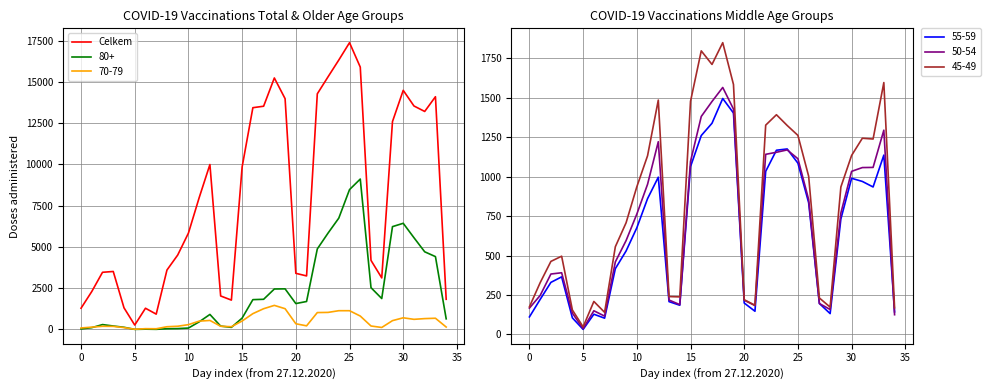

What is the change in value from 14 to 22?

+12497